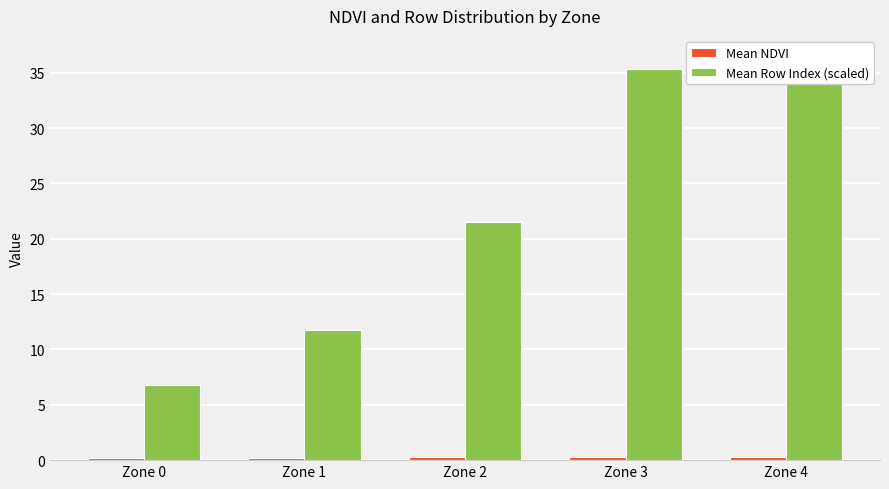

At which category is the sum across all series the highest?

Zone 4